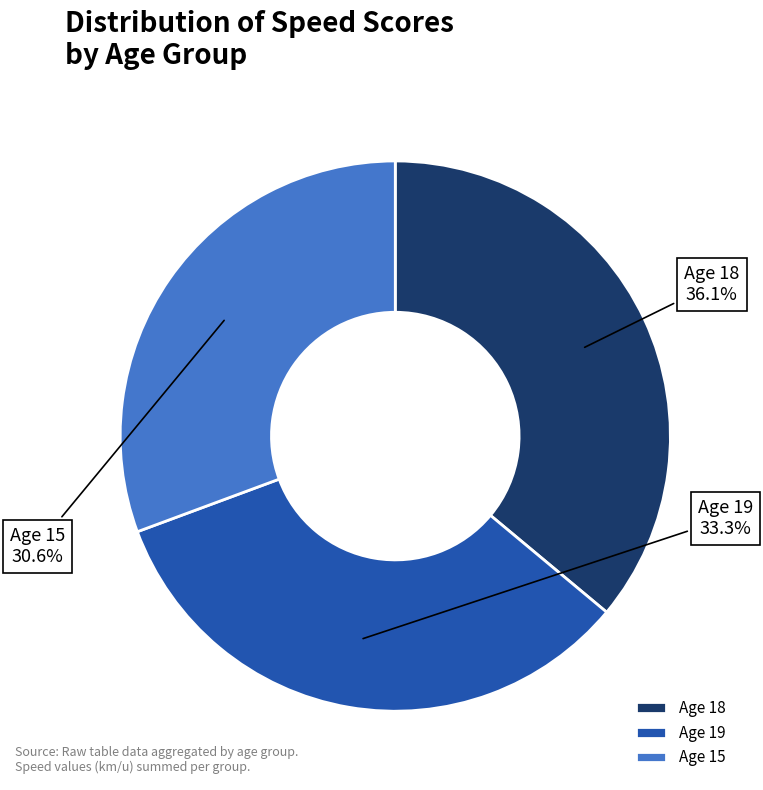

How many slices are in this pie chart?

3